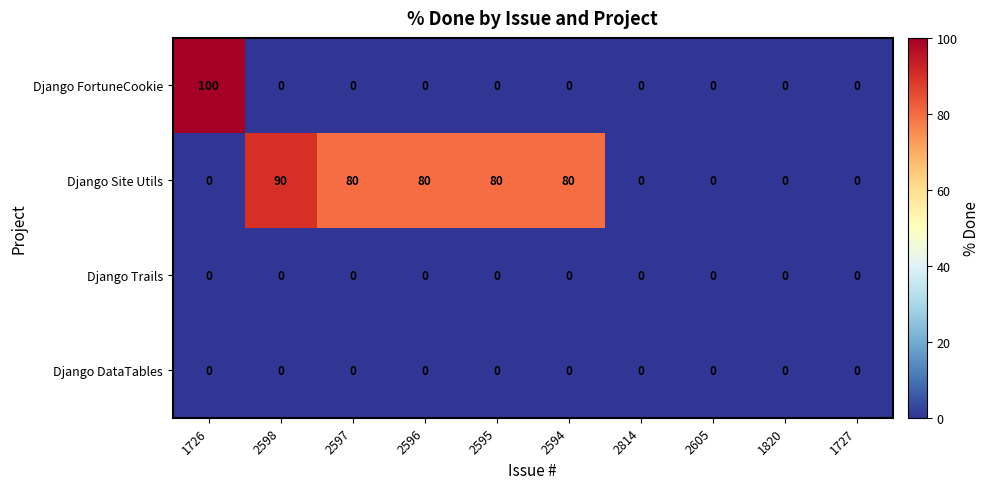

What is the maximum value shown in the chart?

100